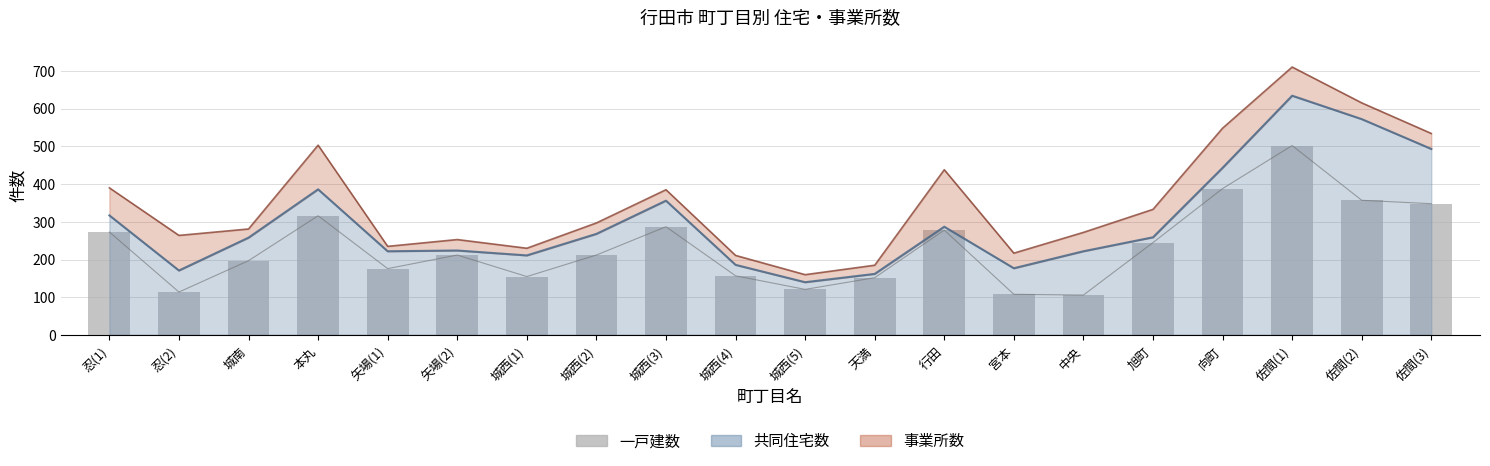

Between 城南 and 向町, which is larger?

向町